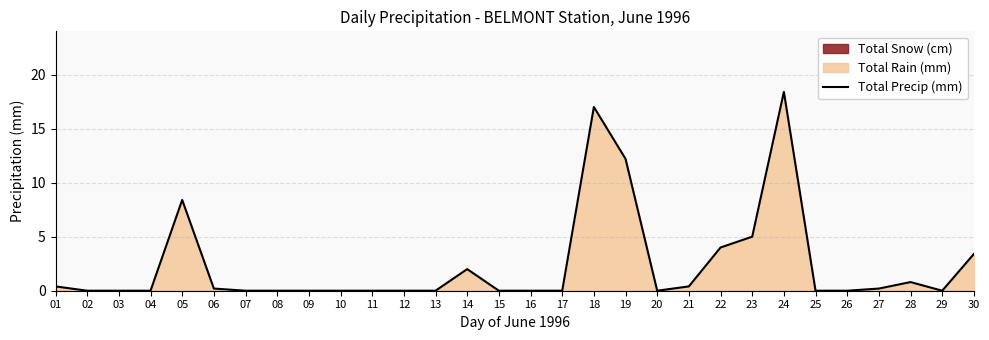

How many lines are shown in the chart?

1